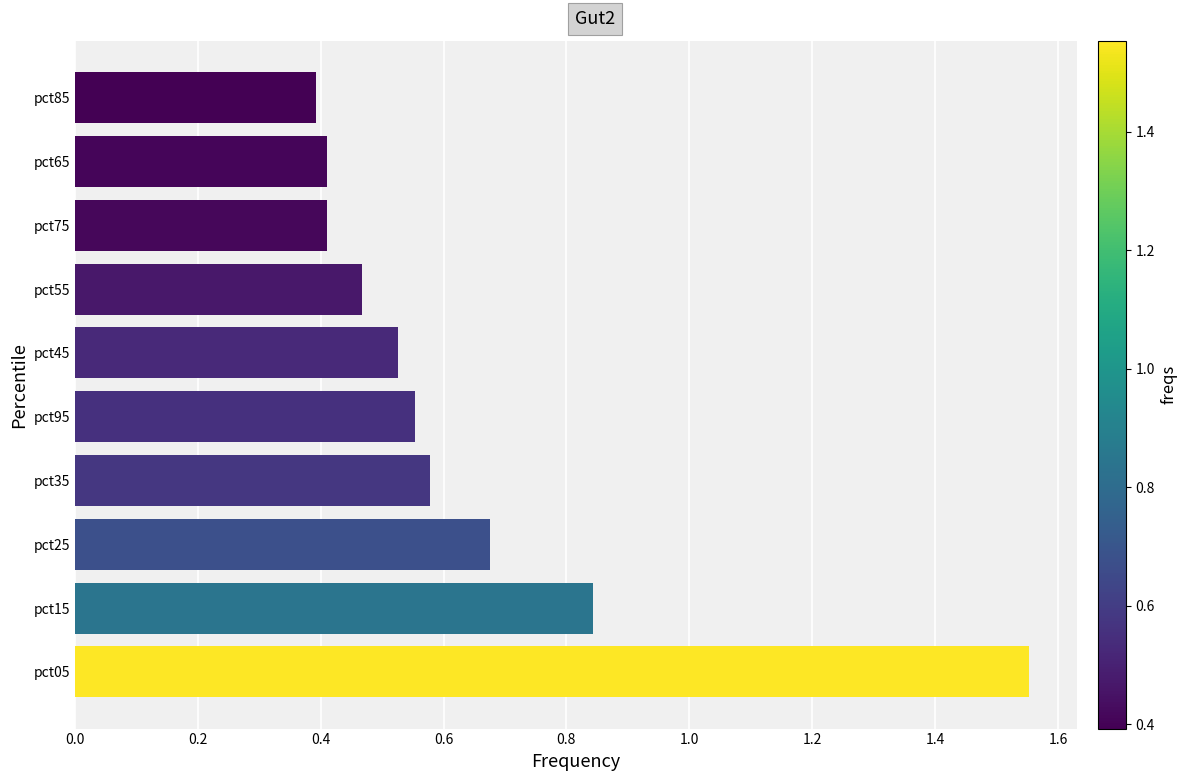

What is the minimum value shown in the chart?

0.4